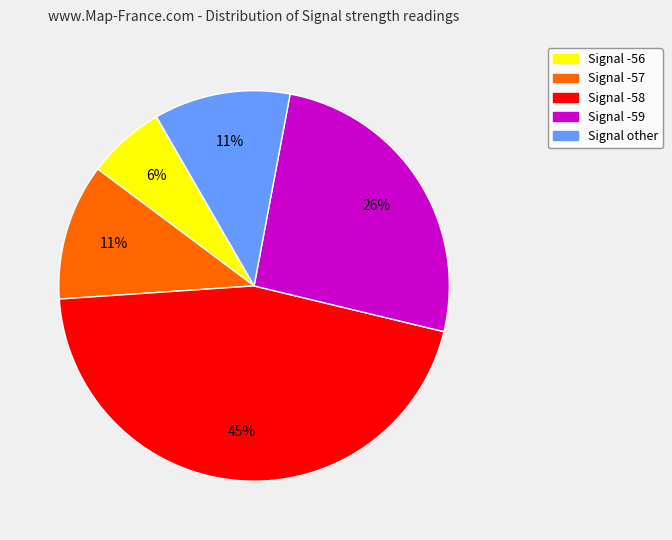

Between Signal other and Signal -56, which is larger?

Signal other